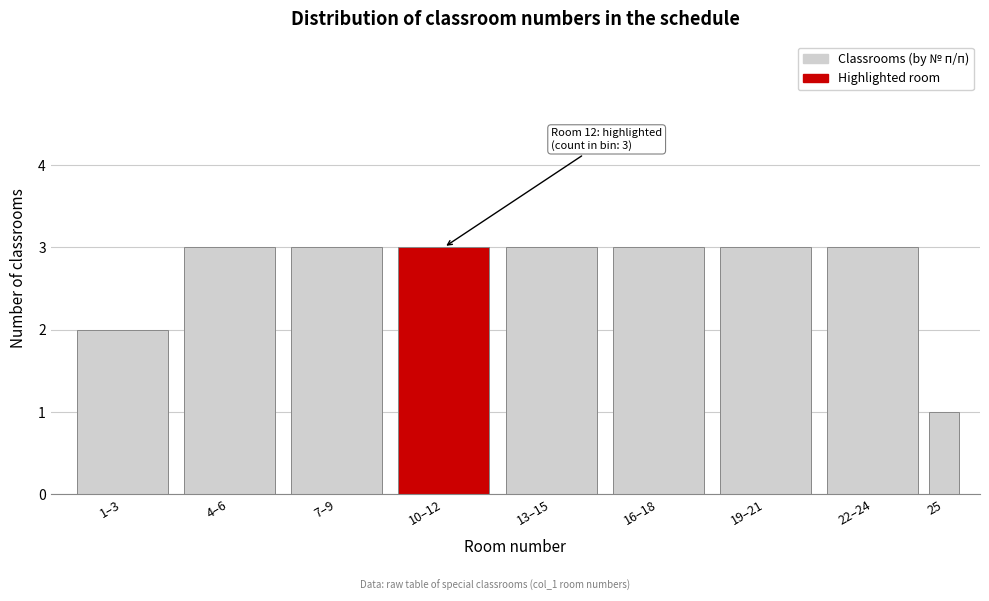

Reading left to right, list all the values displayed in this chart.

1–3=2	4–6=3	7–9=3	10–12=3	13–15=3	16–18=3	19–21=3	22–24=3	25=1